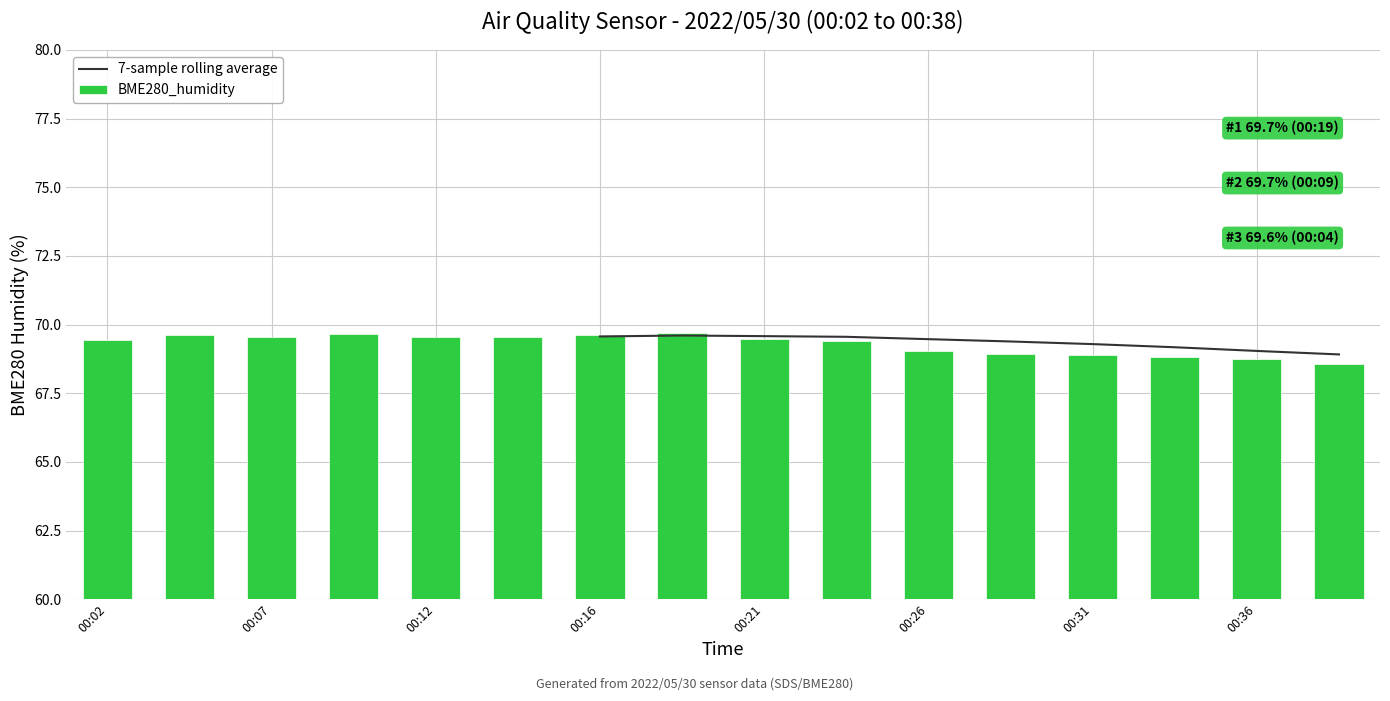

Which has a higher value, 00:19 or 00:33?

00:19